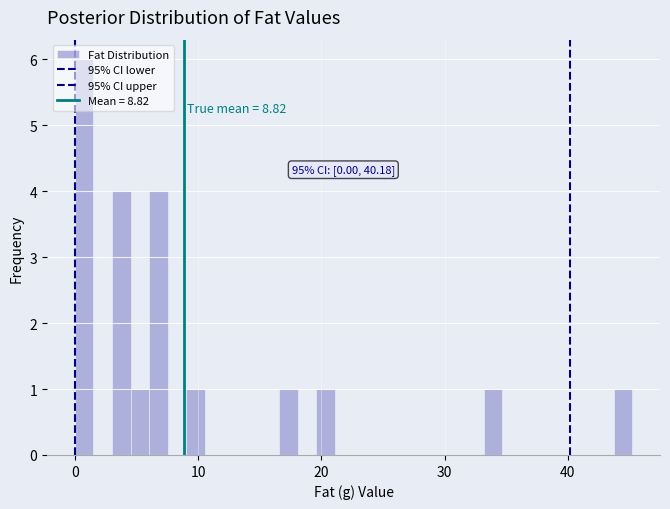

Around what value on the x-axis is the tallest bar? Give the approximate position of its centre, as read against the axis.

1